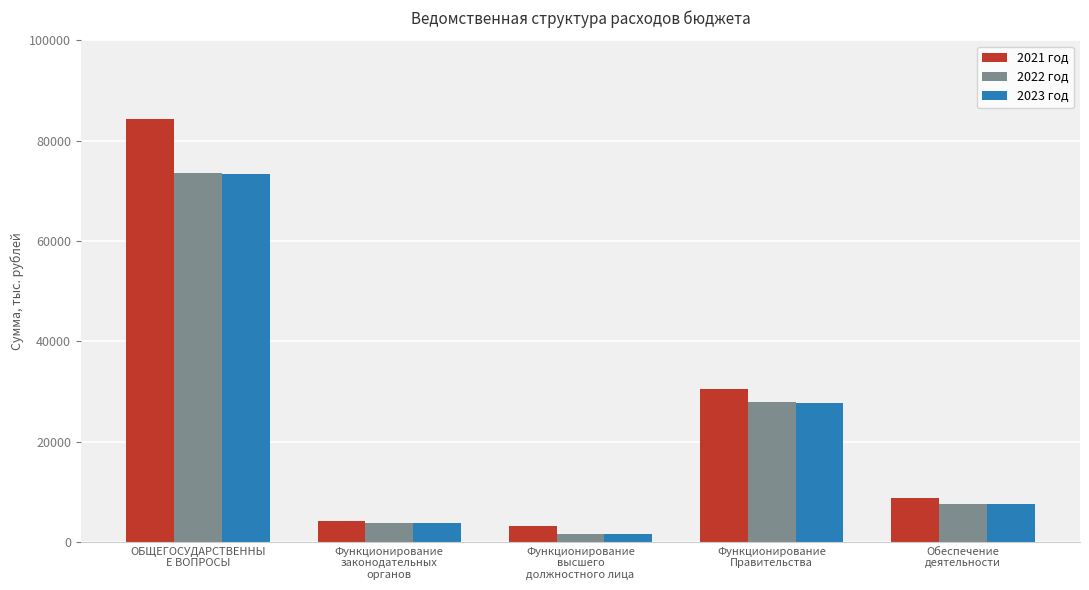

The 2022 год series shows 3850.5 at Функционирование
законодательных
органов. True or false?

True